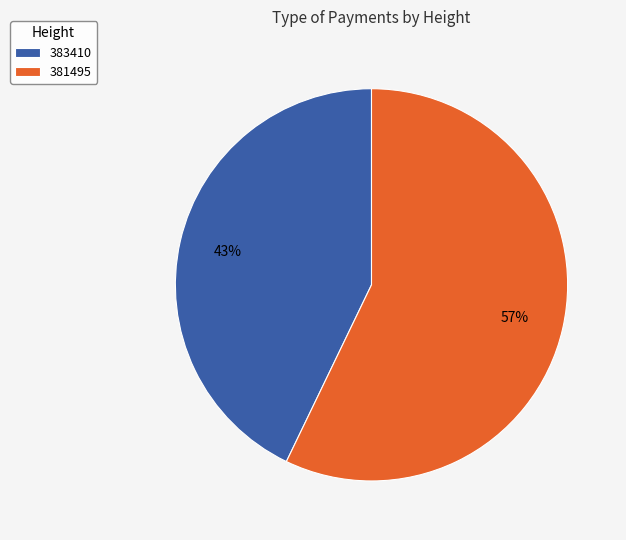

Is there a majority slice in this chart?

Yes